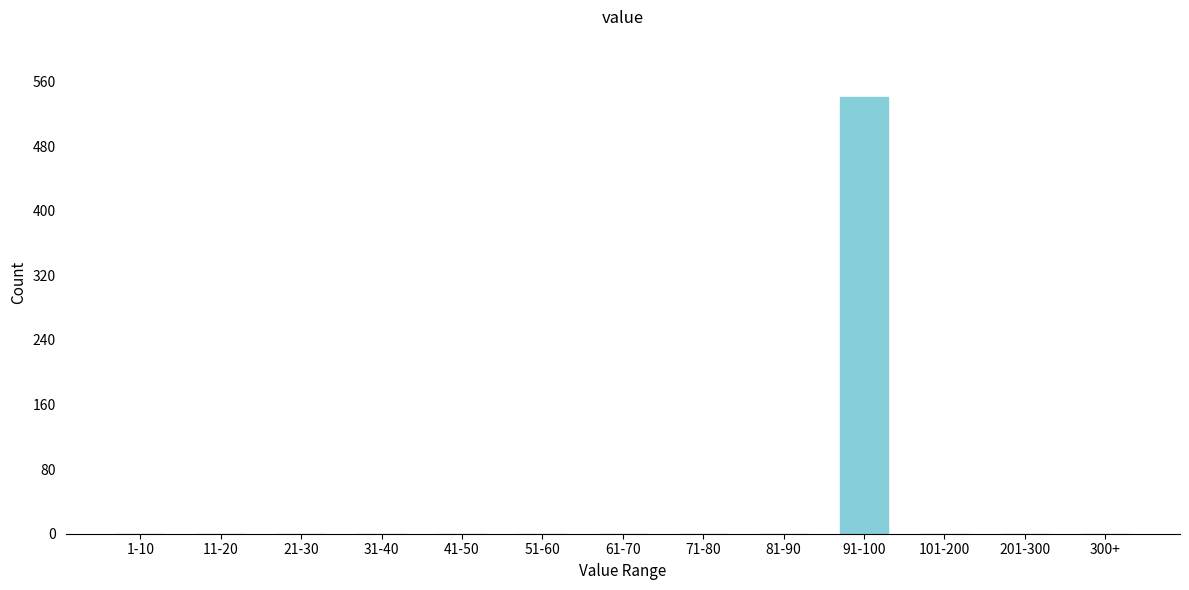

Reading left to right, transcribe all the data shown in this chart.

1-10=0	11-20=0	21-30=0	31-40=0	41-50=0	51-60=0	61-70=0	71-80=0	81-90=0	91-100=541	101-200=0	201-300=0	300+=0